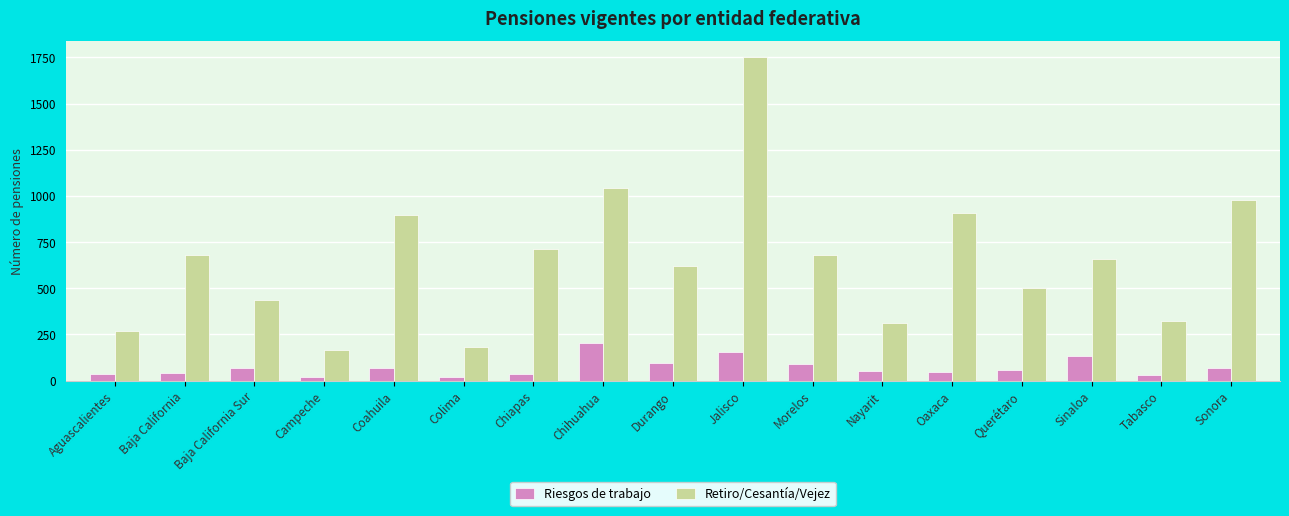

Which series has the largest total across all categories?

Retiro/Cesantía/Vejez